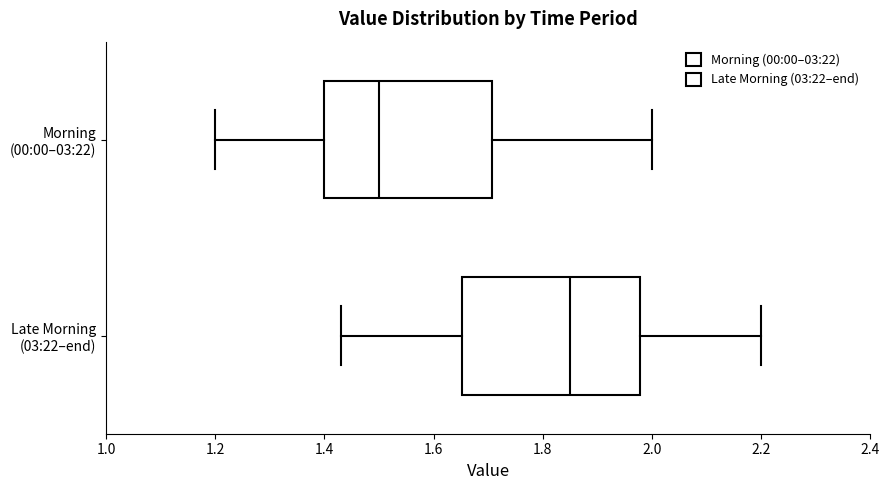

Reading bottom to top, read every box against the x-axis: the position of its median line, the range the box covers, and the ends of its whiskers. The values are not printed on the chart, so give them approximately, as read against the axis.

Late Morning (03:22–end): median 1.86, box 1.66 to 1.98, whiskers 1.44 to 2.20
Morning (00:00–03:22): median 1.50, box 1.40 to 1.70, whiskers 1.20 to 2.00